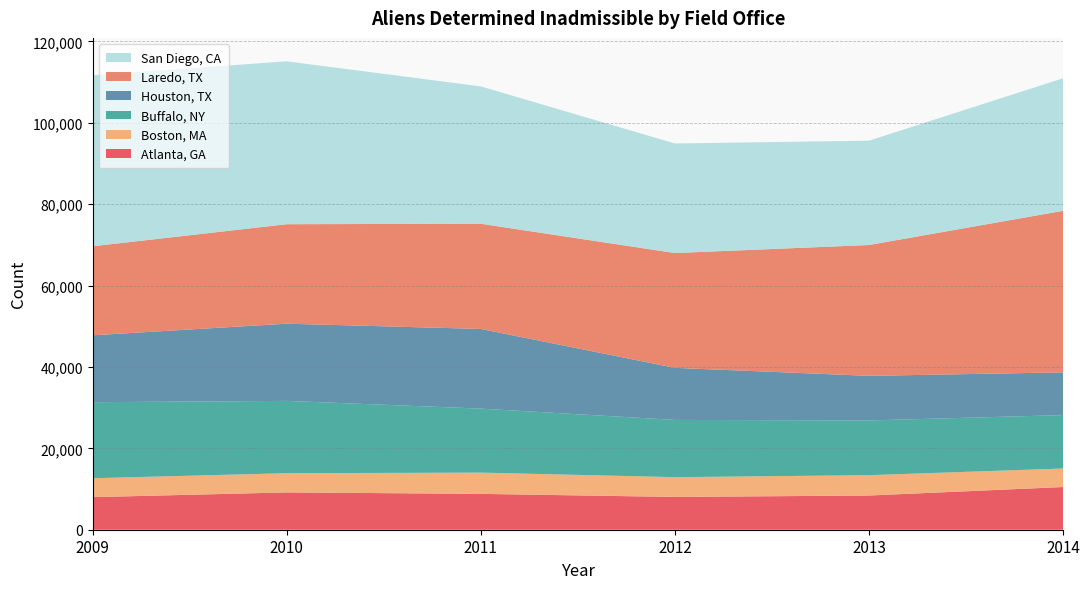

Reading left to right, extract all data points from this chart.

Atlanta, GA: 2009=8004	2010=9166	2011=8808	2012=8054	2013=8406	2014=10491
Boston, MA: 2009=4650	2010=4721	2011=5223	2012=4862	2013=4996	2014=4547
Buffalo, NY: 2009=18683	2010=17768	2011=15725	2012=14066	2013=13445	2014=13125
Houston, TX: 2009=16430	2010=18966	2011=19573	2012=12786	2013=10958	2014=10492
Laredo, TX: 2009=21877	2010=24443	2011=25847	2012=28212	2013=32149	2014=39699
San Diego, CA: 2009=42017	2010=40021	2011=33746	2012=26914	2013=25636	2014=32563